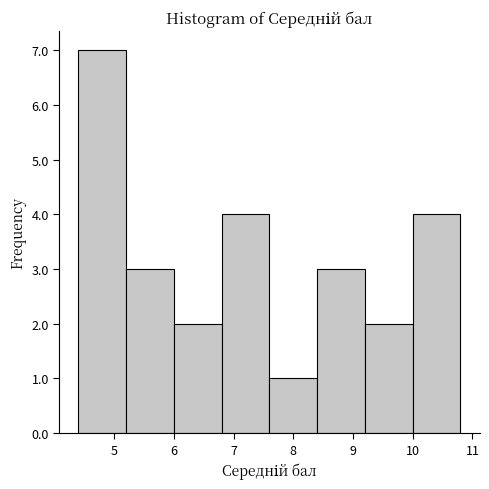

How tall is the bar that spans 9.2 to 10.0 on the x-axis? The values are not printed on the chart, so give them approximately, as read against the axis.

2